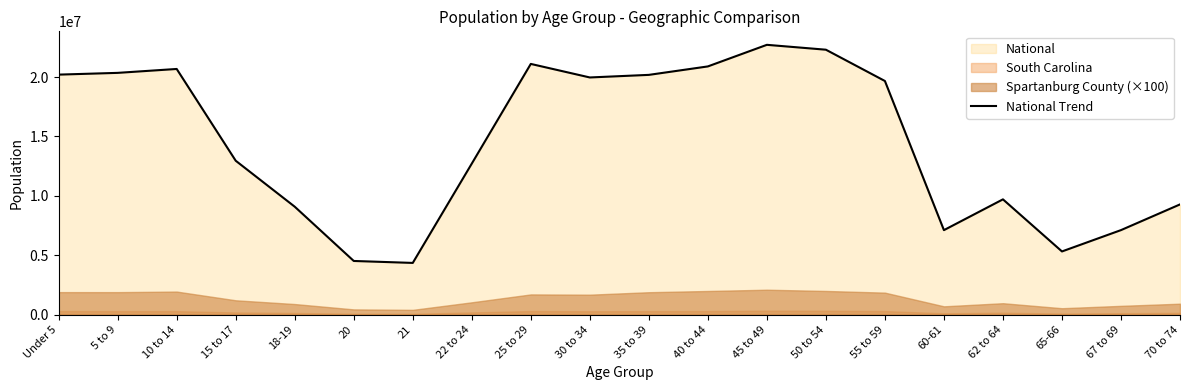

At which label does the data first exceed 19664805?

Under 5